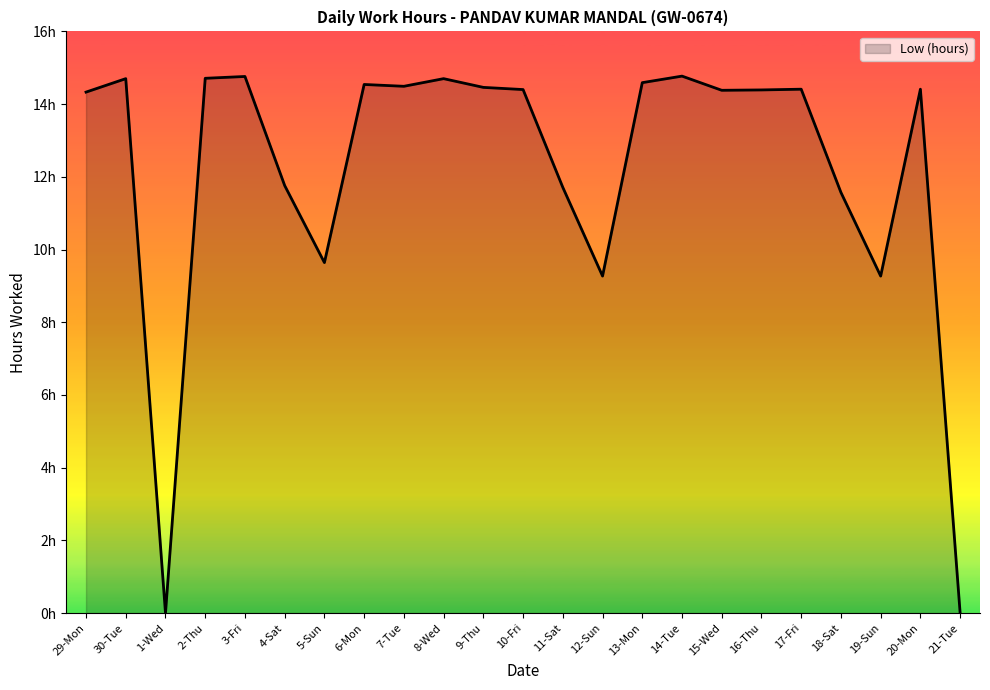

Which category has the lowest value across all series?

1-Wed